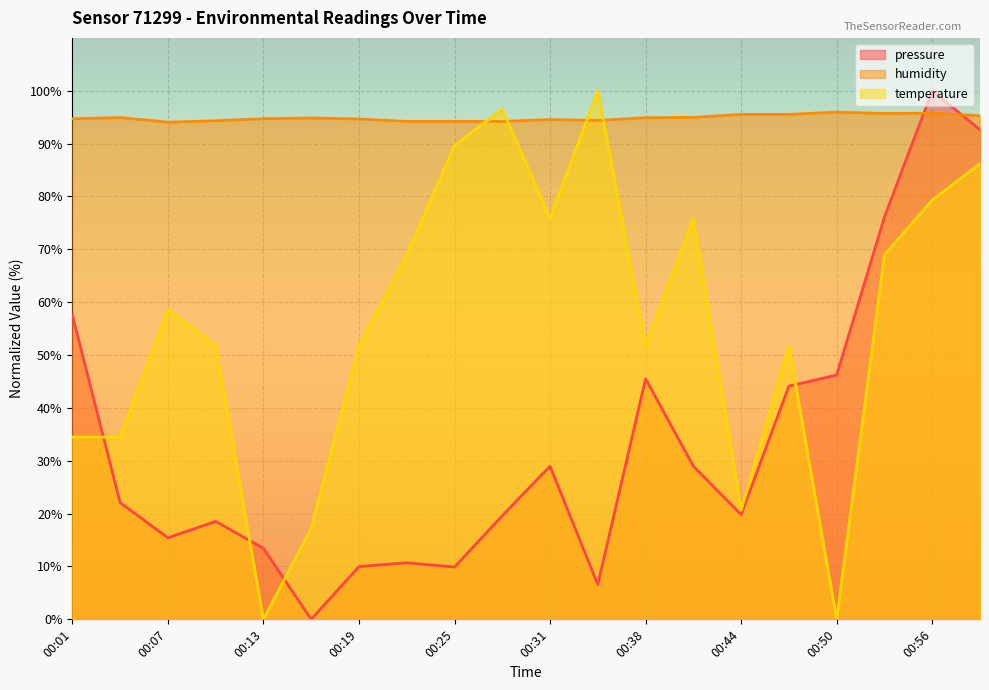

Reading left to right, what are all the values shown in this chart?

pressure: 00:01=57.6	00:04=22.1	00:07=15.4	00:10=18.5	00:13=13.4	00:16=0.0	00:19=10.0	00:22=10.7	00:25=9.9	00:28=19.6	00:31=29.0	00:35=6.6	00:38=45.5	00:41=29.0	00:44=19.8	00:47=44.1	00:50=46.2	00:53=76.1	00:56=100.0	00:59=92.6
humidity: 00:01=94.7	00:04=94.9	00:07=94.1	00:10=94.3	00:13=94.7	00:16=94.8	00:19=94.7	00:22=94.2	00:25=94.2	00:28=94.2	00:31=94.5	00:35=94.4	00:38=94.9	00:41=95.0	00:44=95.5	00:47=95.5	00:50=96.0	00:53=95.7	00:56=95.8	00:59=95.3
temperature: 00:01=34.5	00:04=34.5	00:07=58.6	00:10=51.7	00:13=0.0	00:16=17.2	00:19=51.7	00:22=69.0	00:25=89.7	00:28=96.6	00:31=75.9	00:35=100.0	00:38=51.7	00:41=75.9	00:44=20.7	00:47=51.7	00:50=0.0	00:53=69.0	00:56=79.3	00:59=86.2